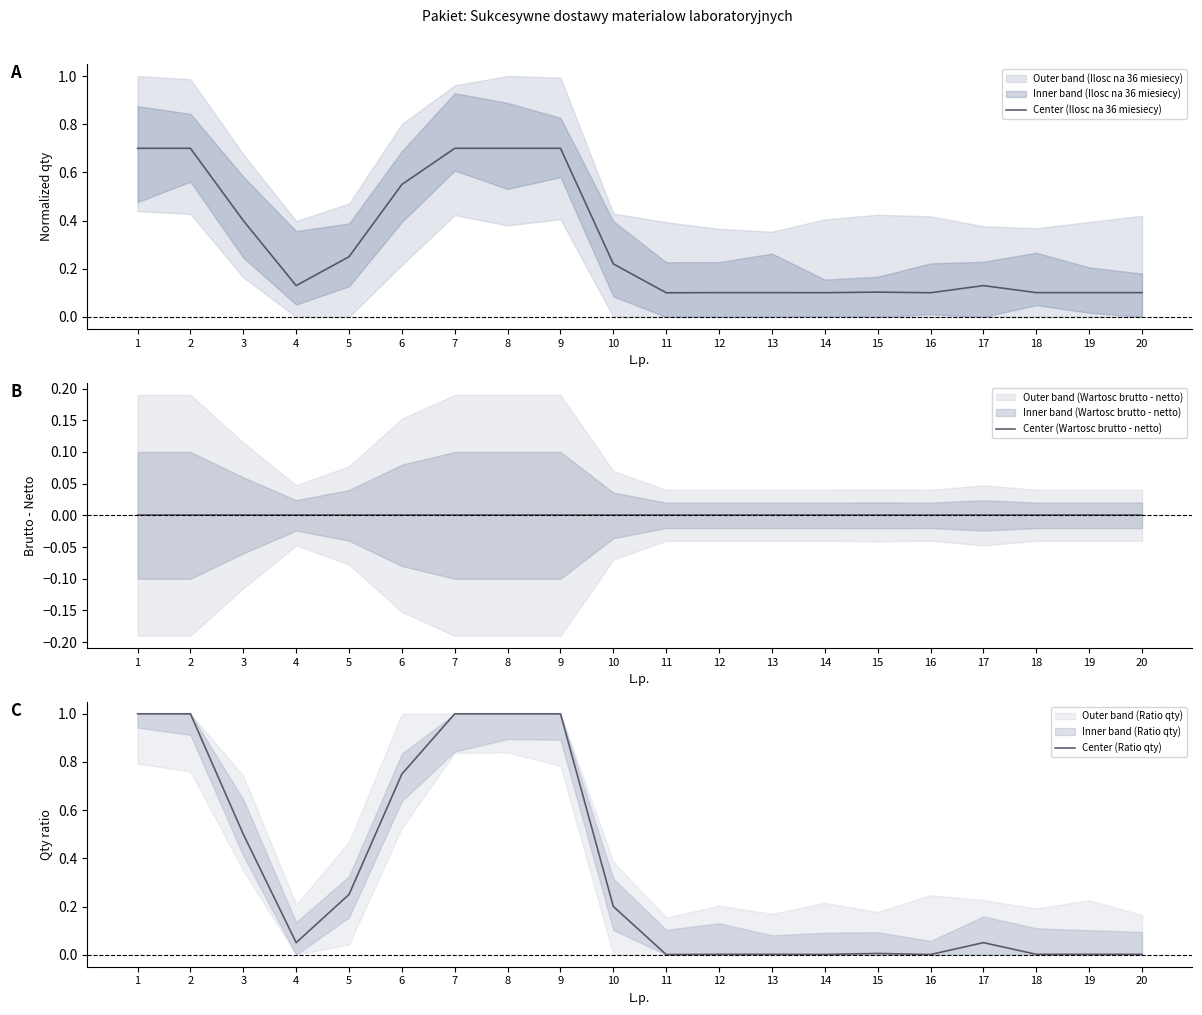

At how many categories does at least one series exceed 0?

20